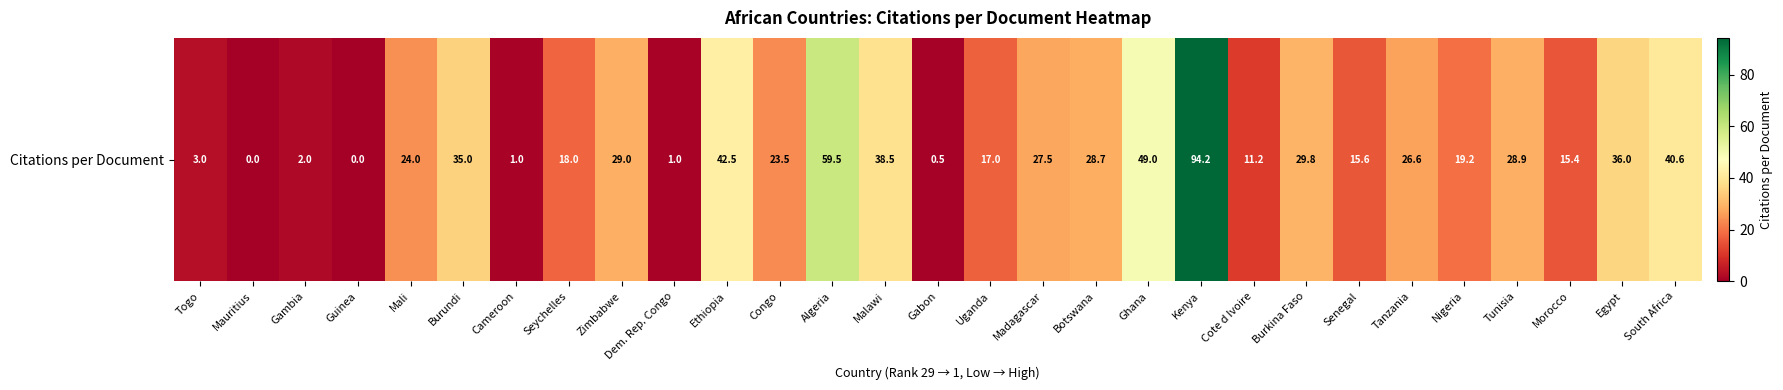

Reading left to right, transcribe all the data shown in this chart.

3.0	0.0	2.0	0.0	24.0	35.0	1.0	18.0	29.0	1.0	42.5	23.5	59.5	38.5	0.5	17.0	27.5	28.7	49.0	94.2	11.2	29.8	15.6	26.6	19.2	28.9	15.4	36.0	40.6